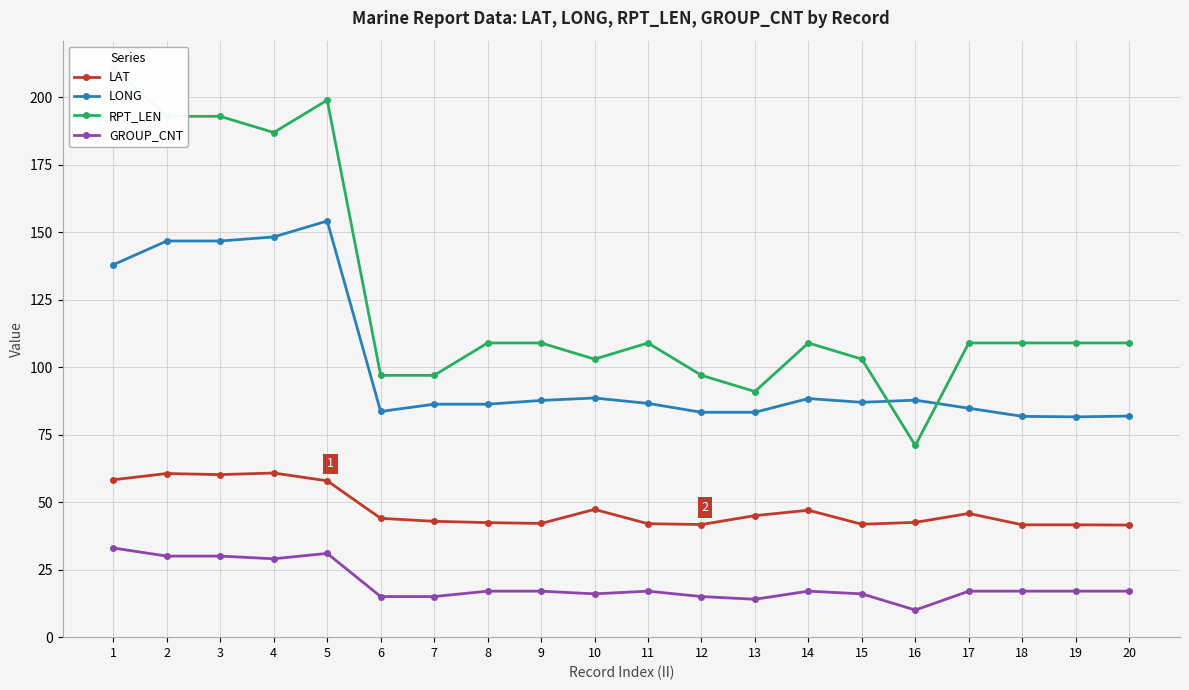

At which label is RPT_LEN closest to 141?

8